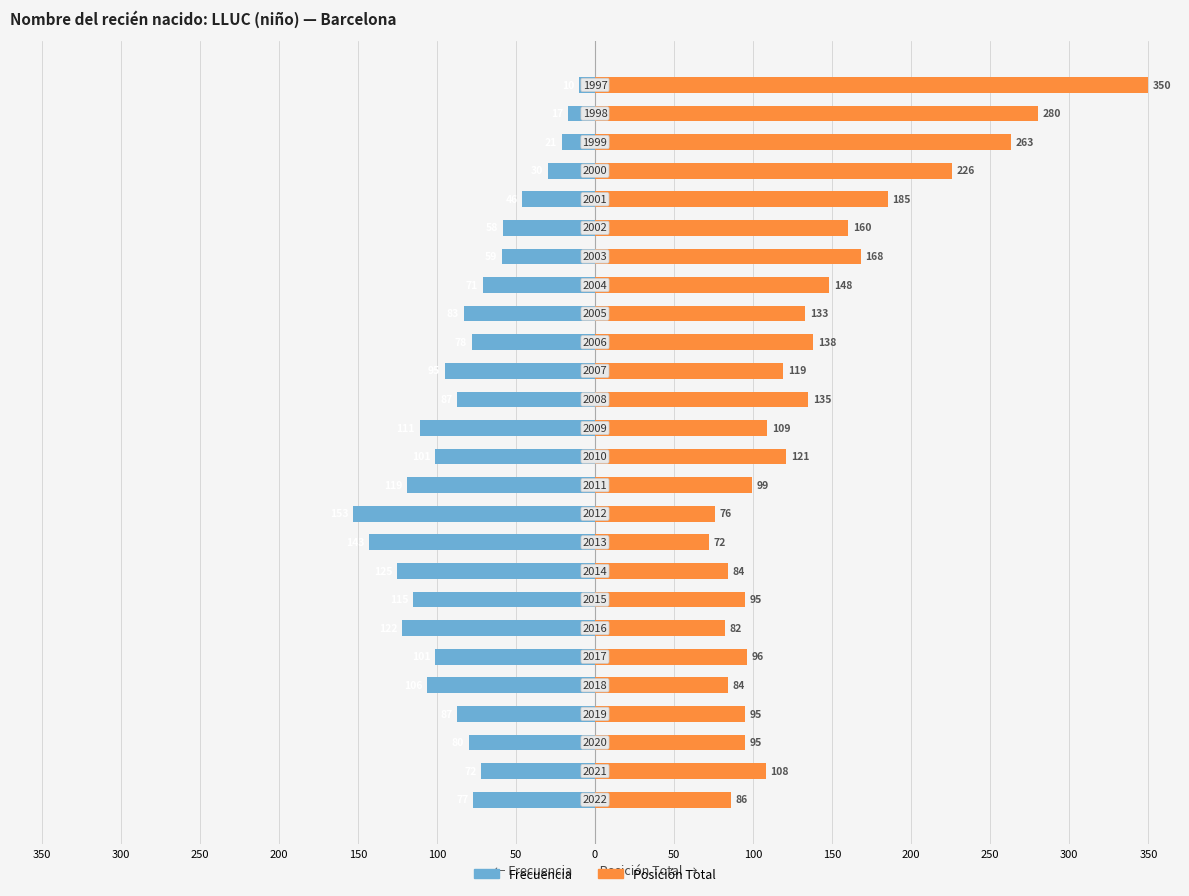

At how many categories does at least one series exceed -79?

26